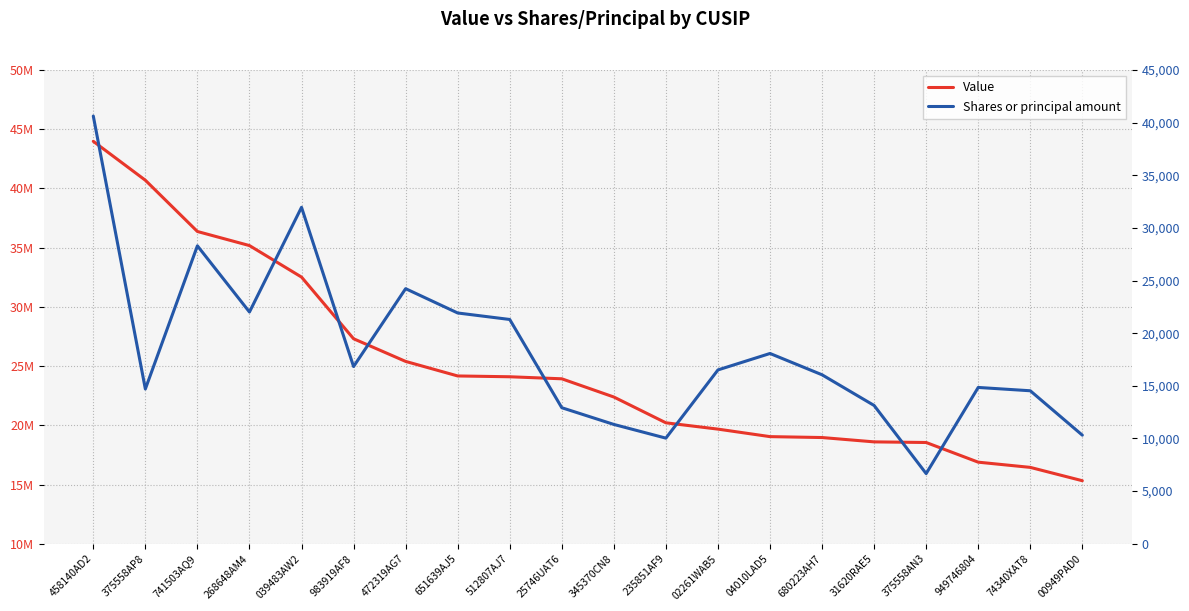

True or false: Shares or principal amount and Value intersect in this chart.

False